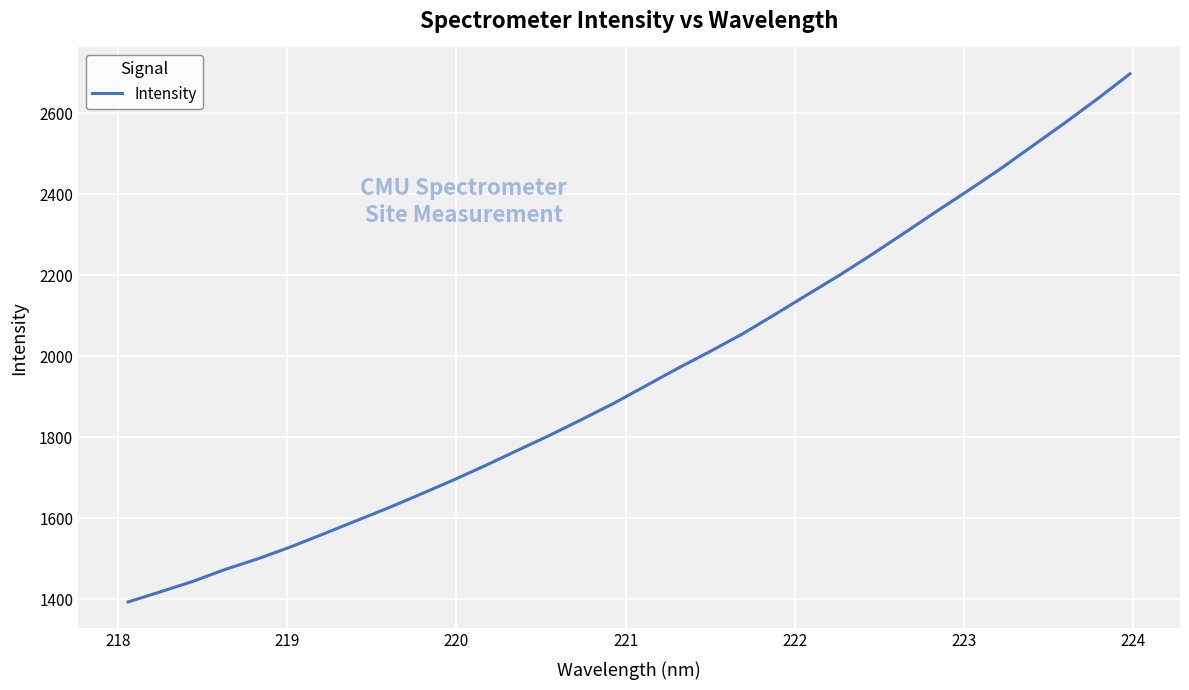

True or false: the data has more than 1 interior local peaks.

False